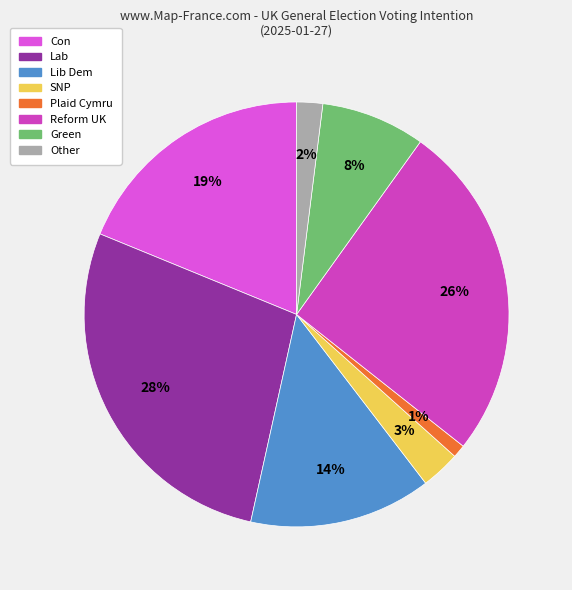

Which category has the smallest portion of the pie?

Plaid Cymru